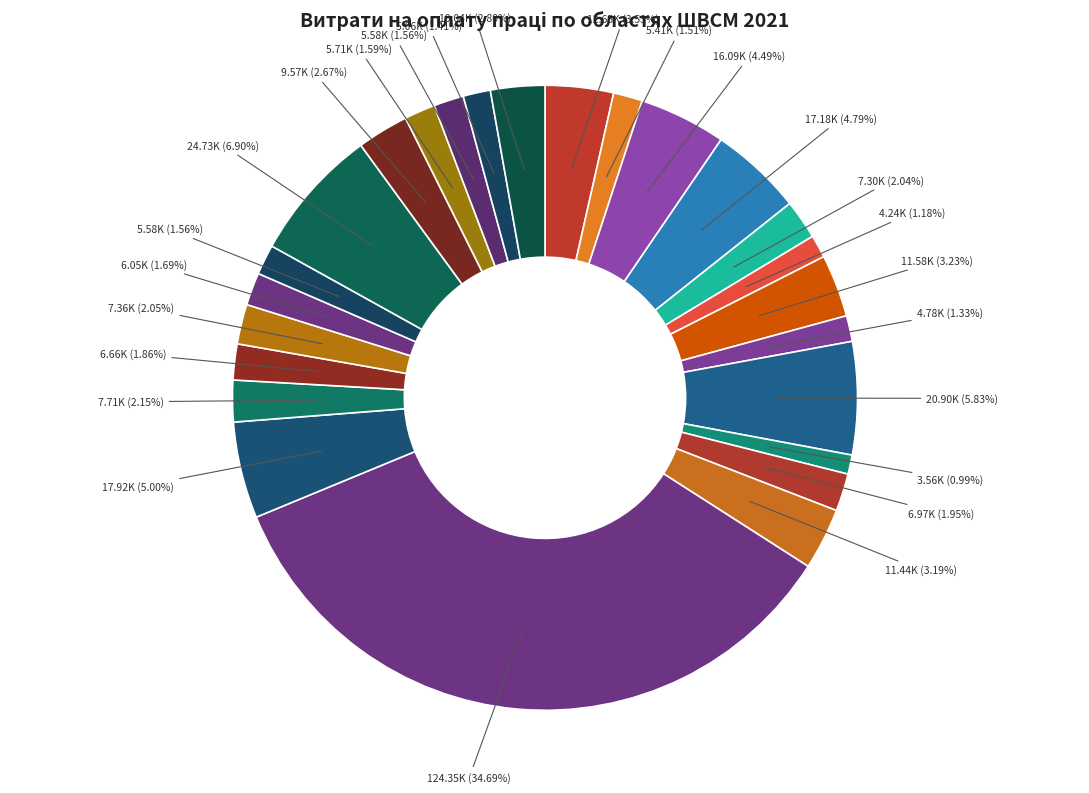

How many segments does this pie chart have?

25